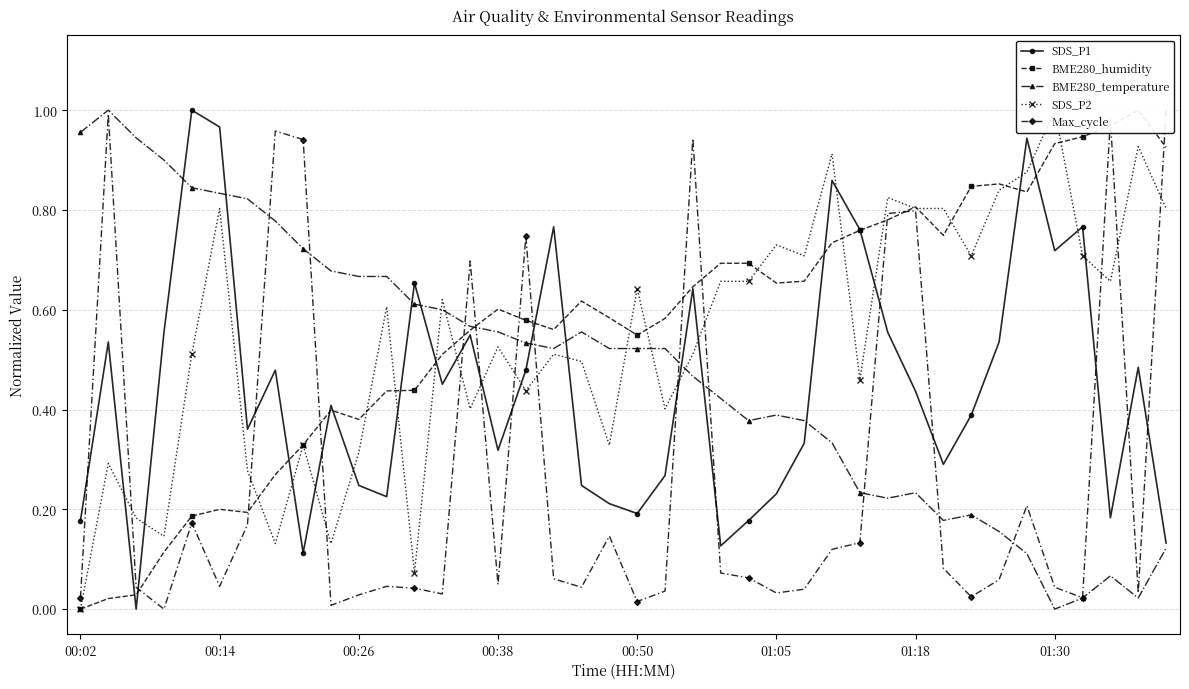

True or false: BME280_temperature has more than 0 points higher than both neighbors.

True